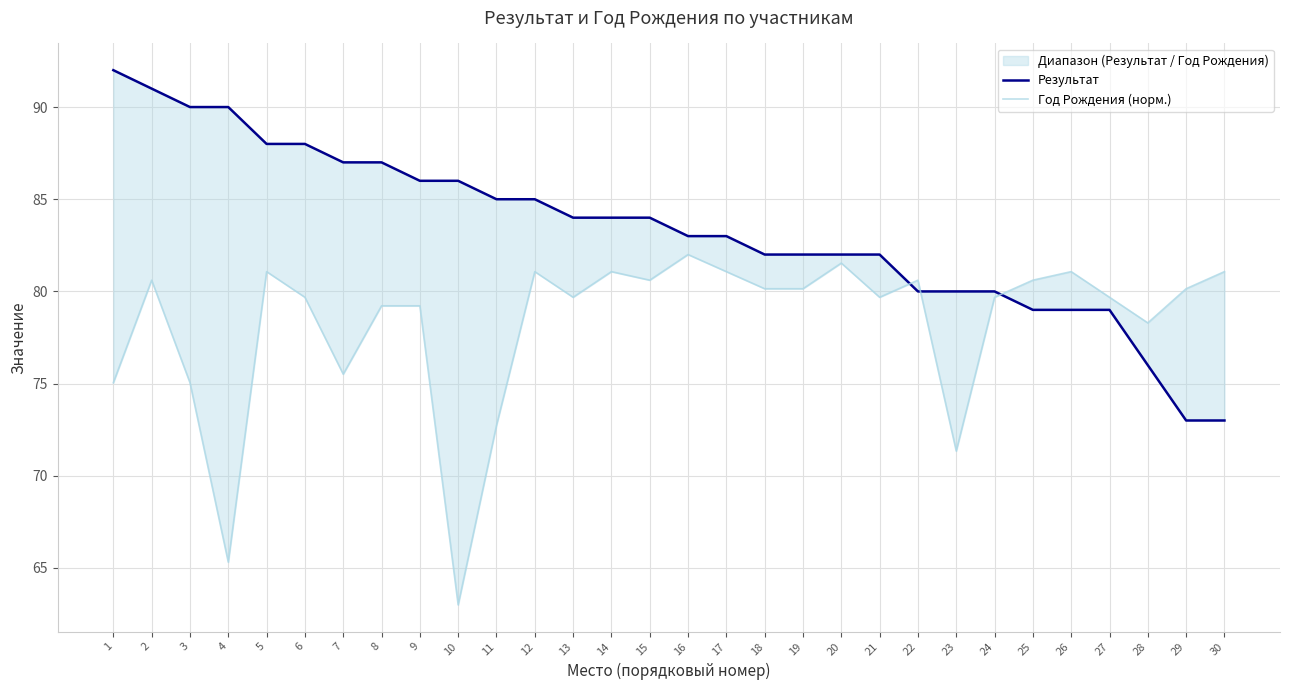

What is the maximum value shown in the chart?

92.0